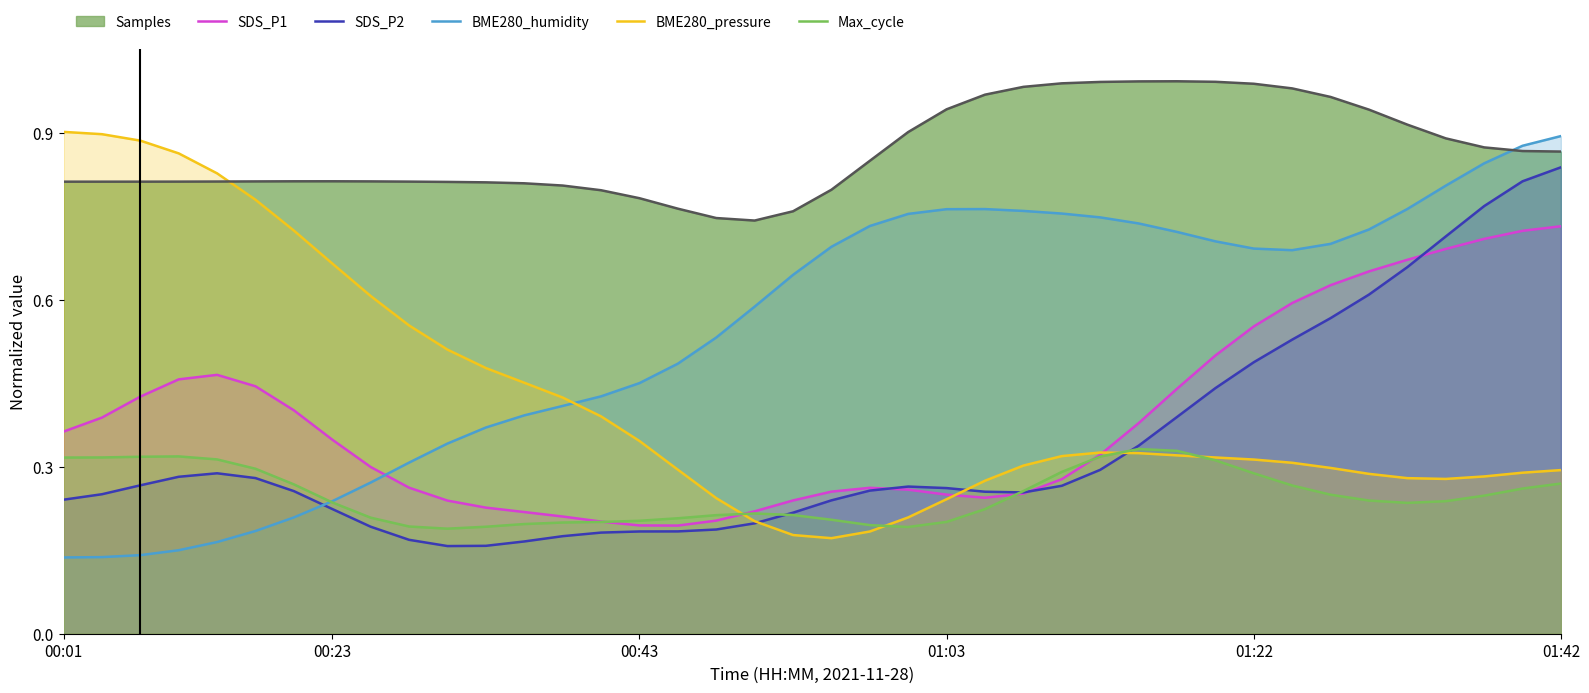

Which series has the largest total across all categories?

Samples